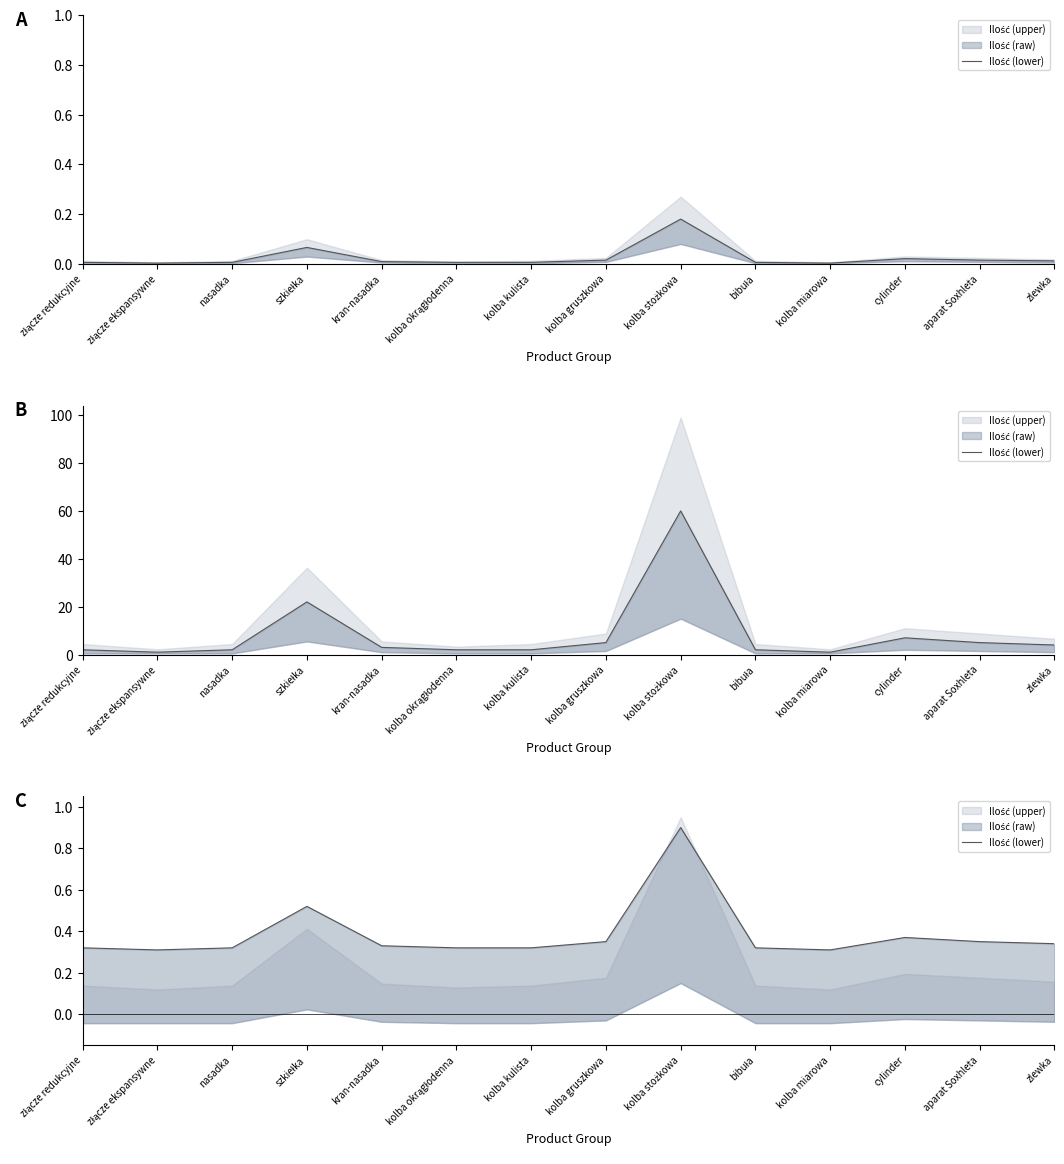

Which has a higher value, kolba miarowa or nasadka?

nasadka